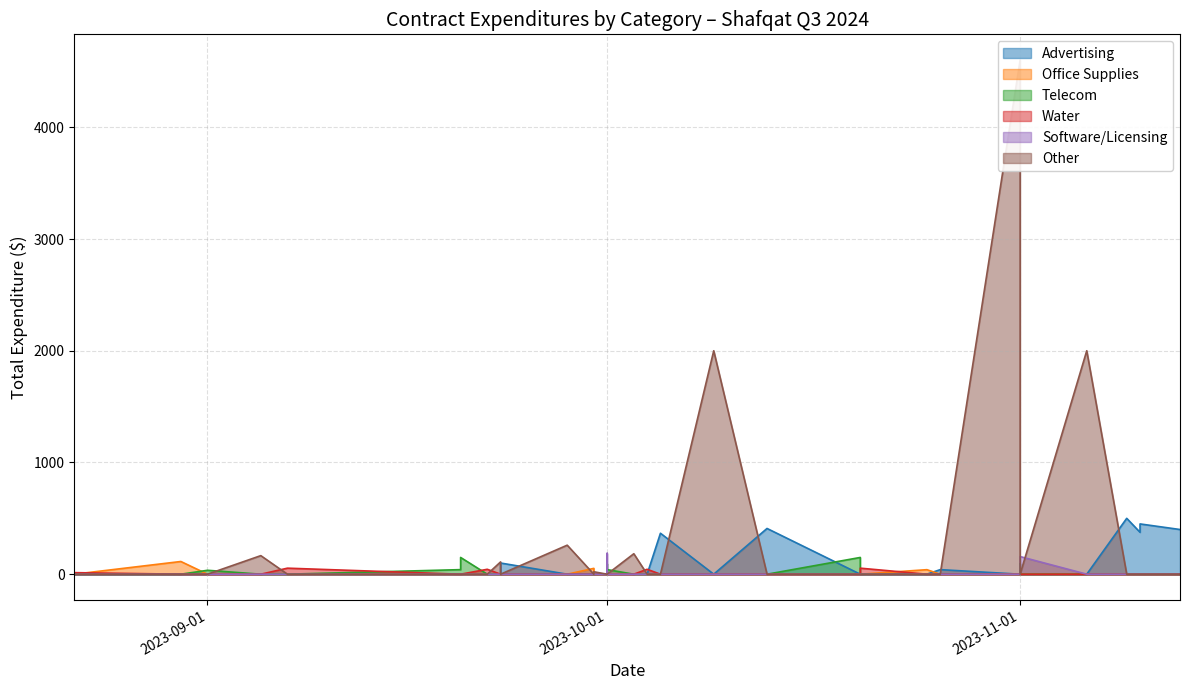

Does the chart display data point markers on the line(s)?

No